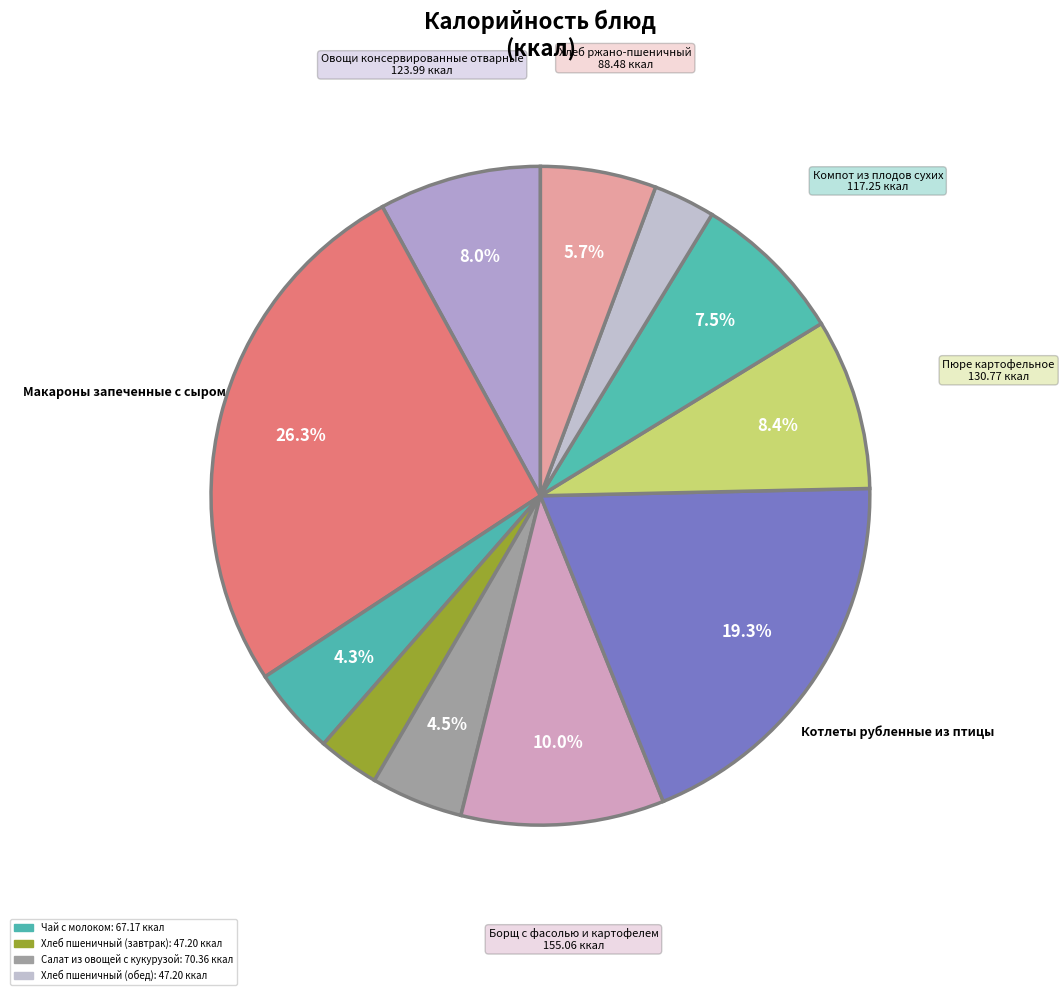

How many slices are in this pie chart?

11